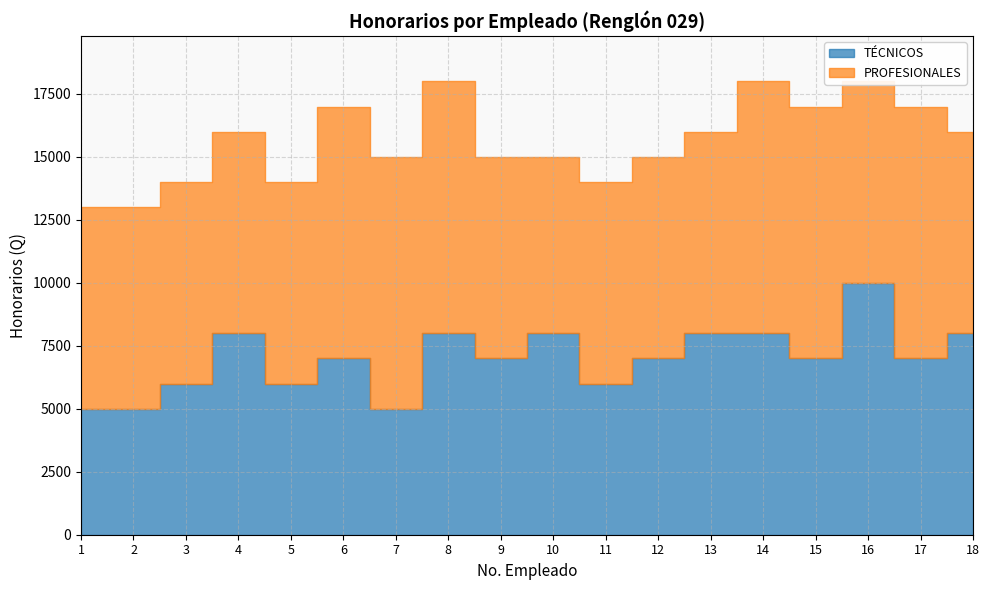

How many lines are shown in the chart?

2